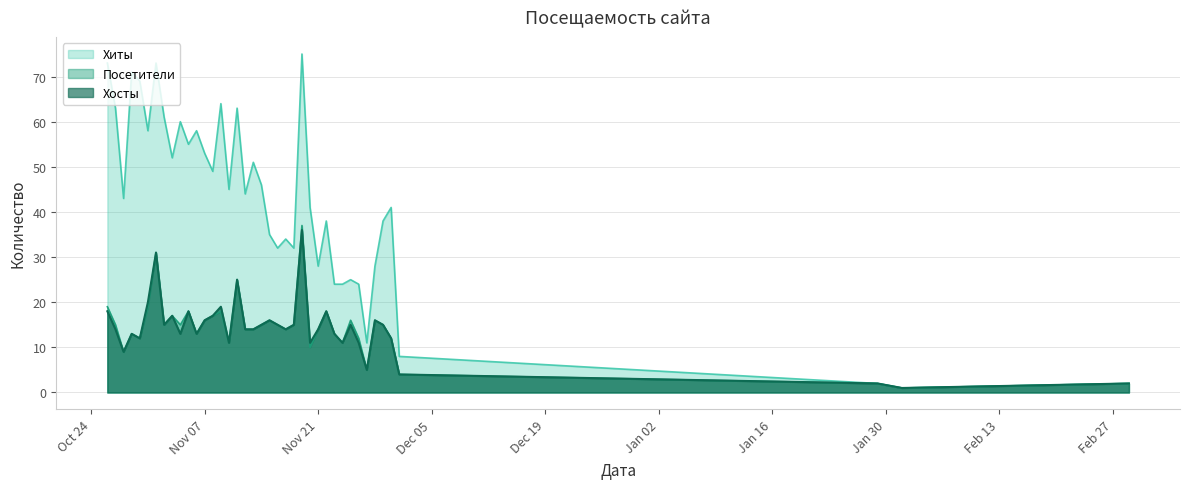

At 2023-12-01, list the series in order from largest to smallest.

Хиты, Хосты, Посетители